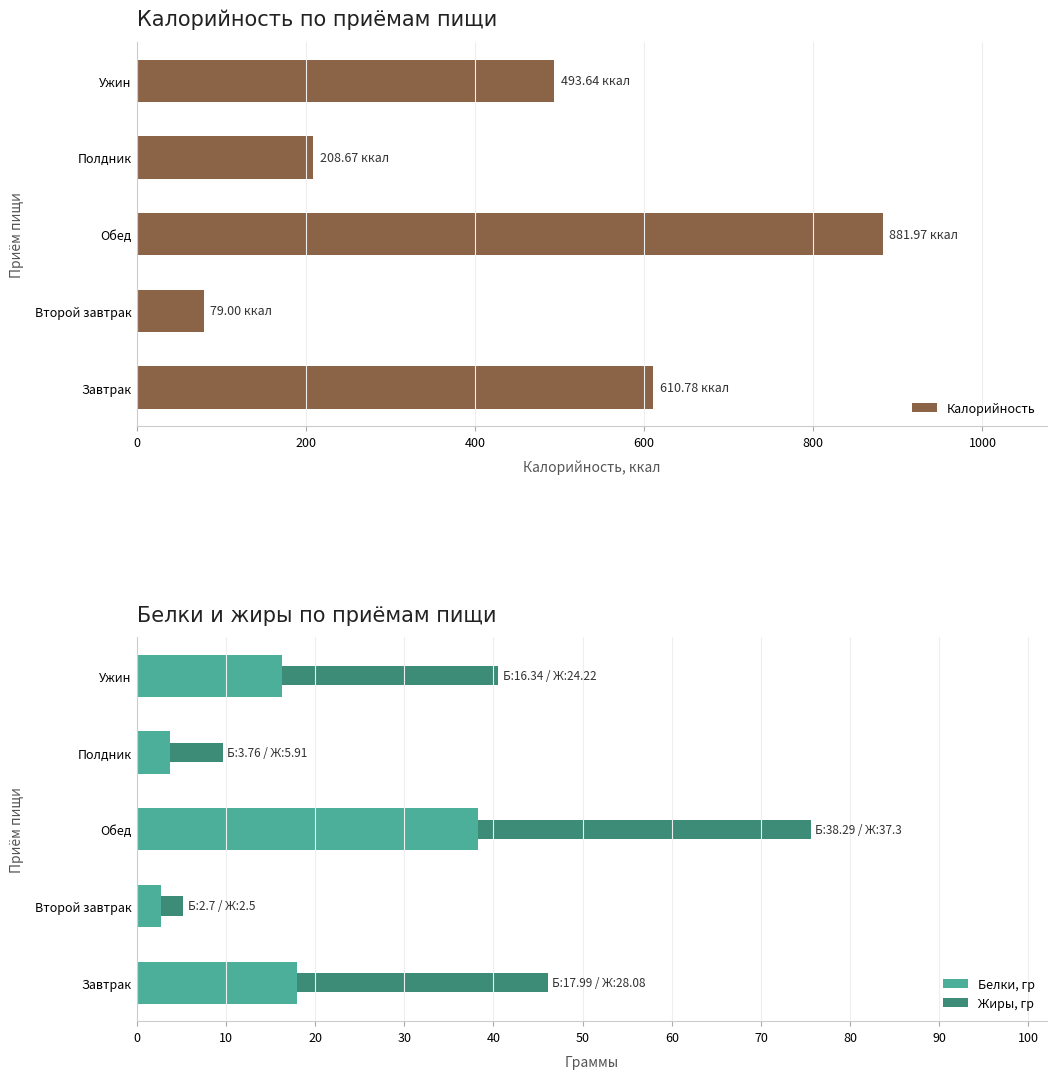

What is the difference between the maximum and minimum values in the Белки, гр series?

35.6